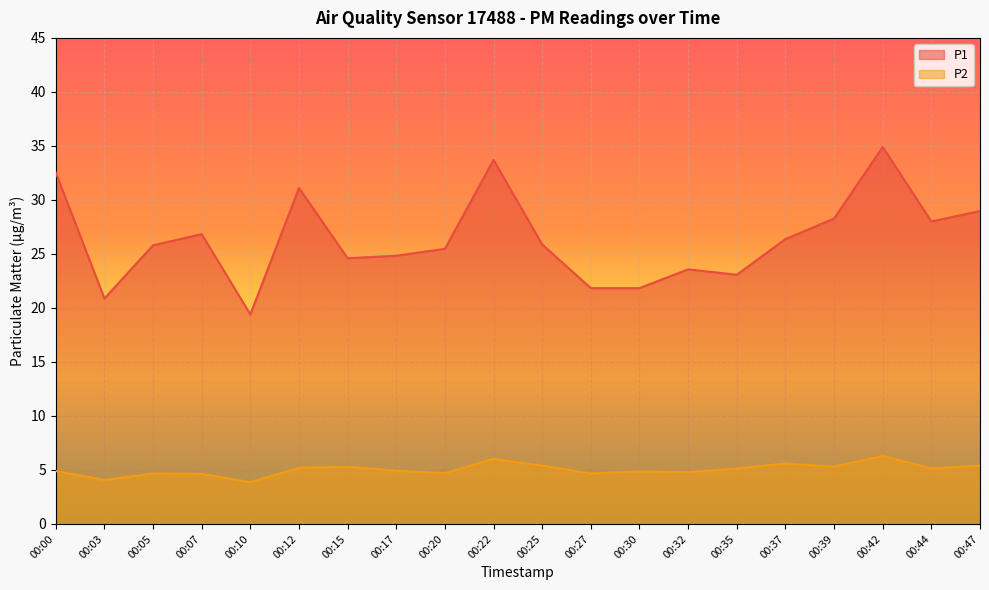

At which category is the sum across all series the highest?

00:42